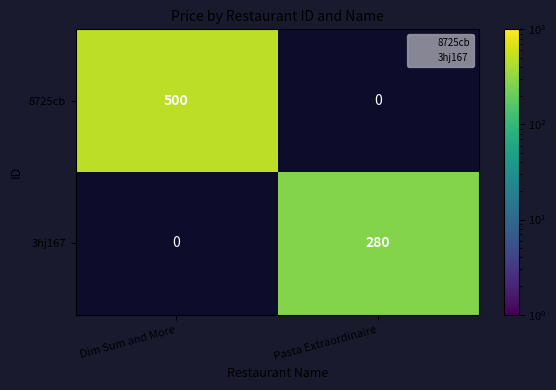

How many values in the 3hj167 series are below 280?

1